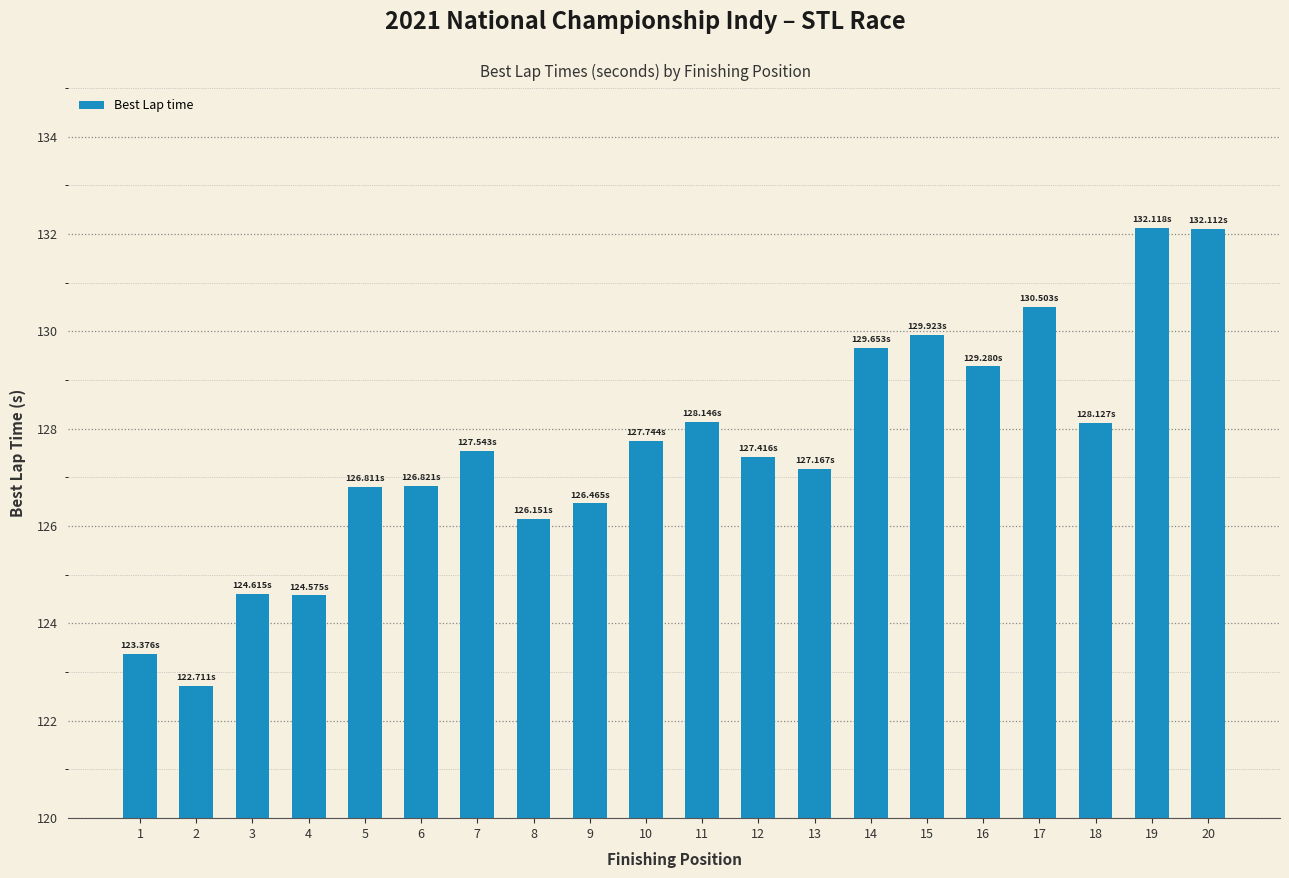

How many bars are there in total?

20